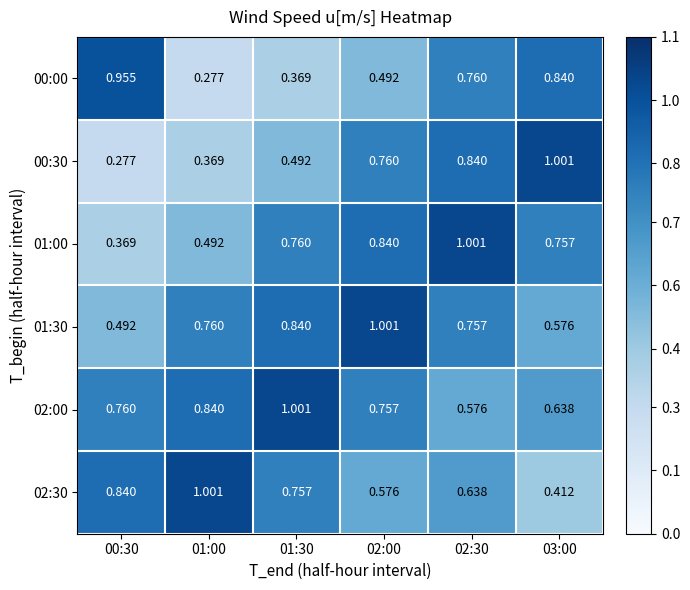

Is the value of 00:00 at 01:30 greater than the value of 00:30 at 01:30?

No